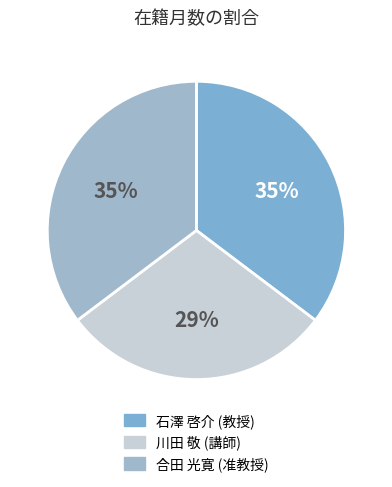

What is the smallest slice in the pie chart?

川田 敬 (講師)